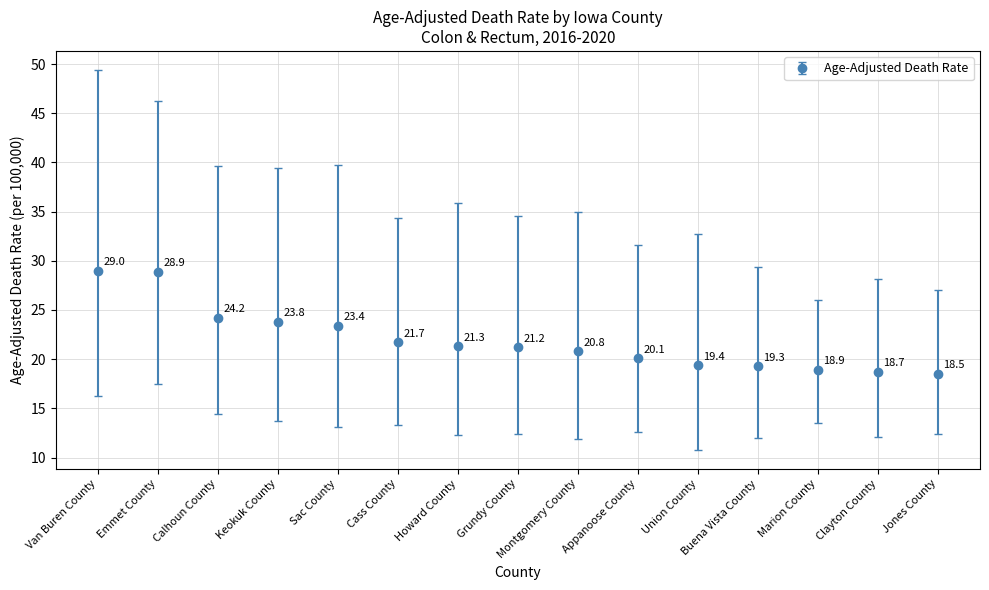

The value at Buena Vista County is 19.3. True or false?

True